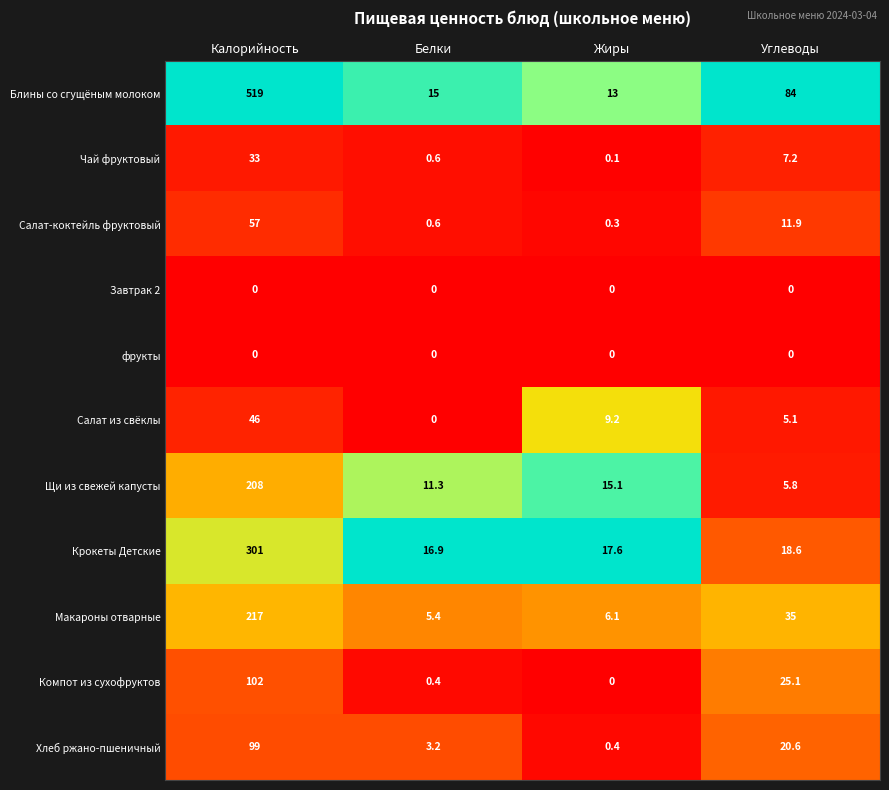

At which category is the sum across all series the highest?

Калорийность